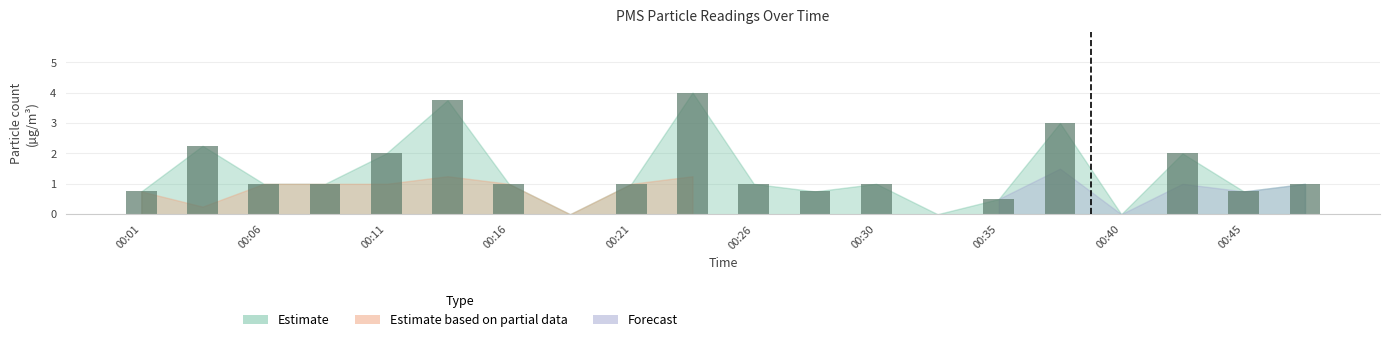

What is the maximum value shown in the chart?

4.0